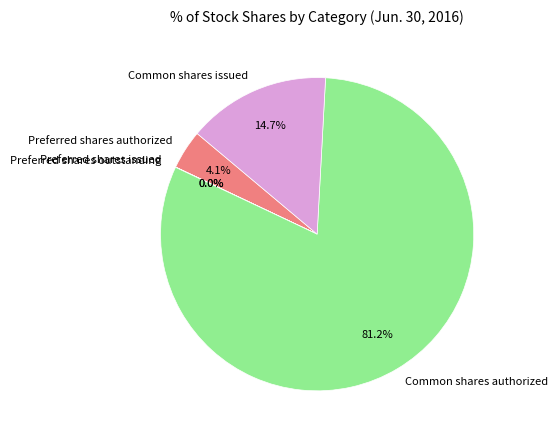

What percentage is the Common shares authorized slice, to the nearest percent?

81%